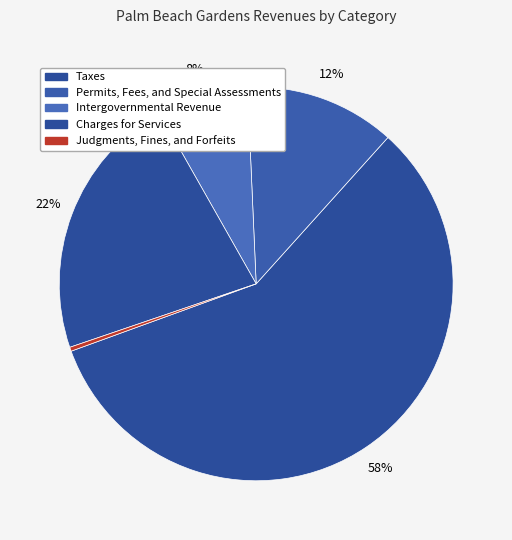

What is the ratio of the value at Intergovernmental Revenue to the value at Permits, Fees, and Special Assessments?

0.6